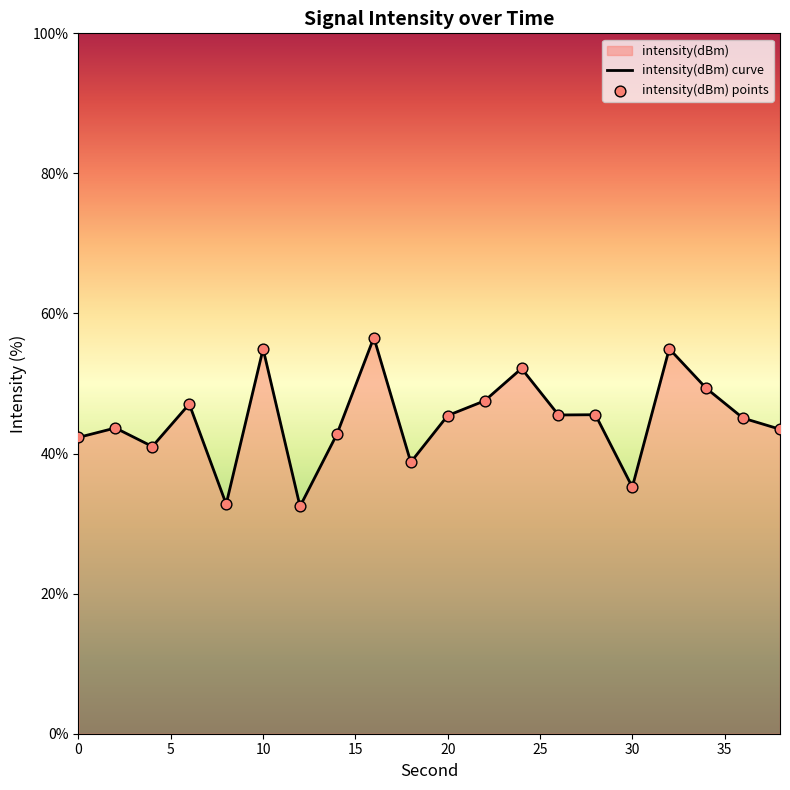

What is the difference between the maximum and minimum values?

24.1